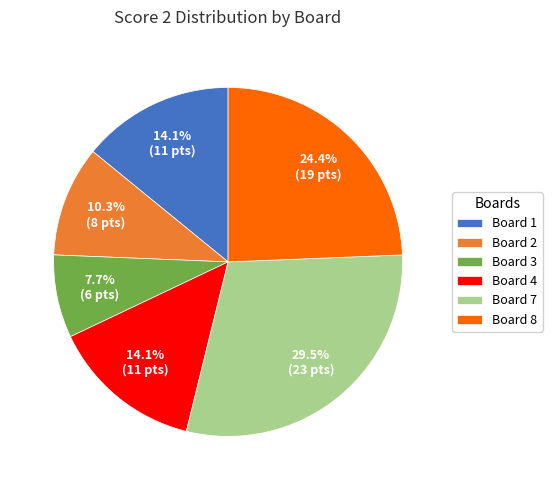

Count the number of slices in the pie.

6